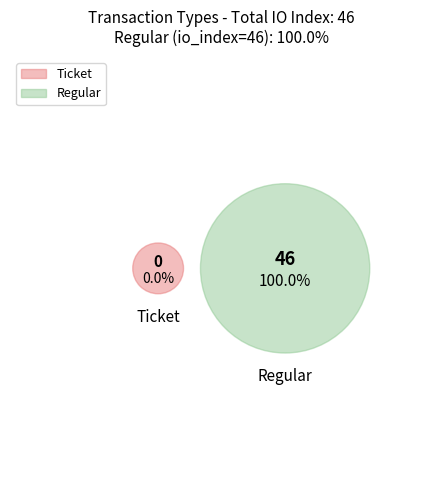

Is there any slice that represents more than half of the pie?

Yes